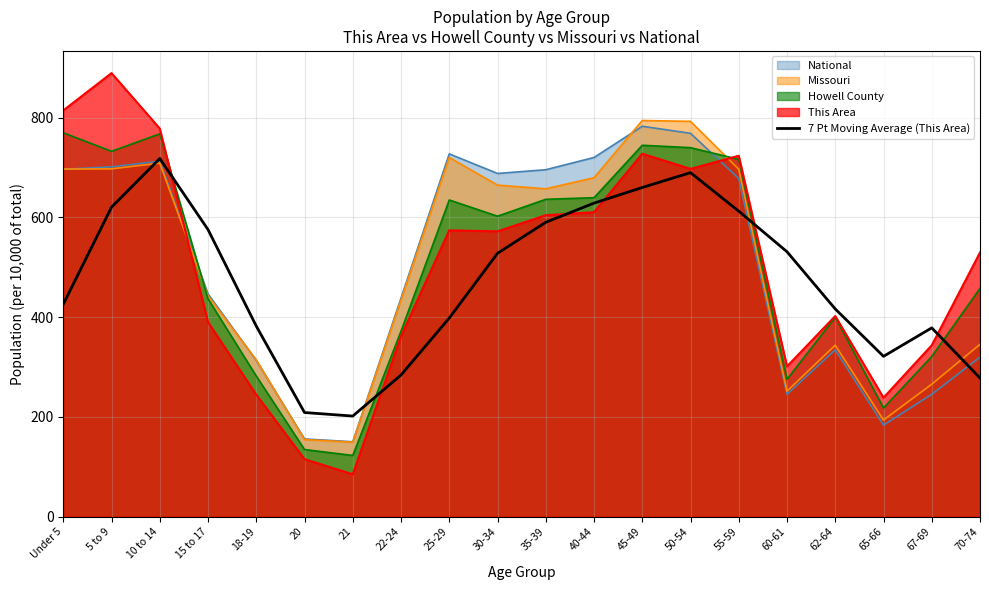

Is it true that the value at 25-29 is 398.1?

True